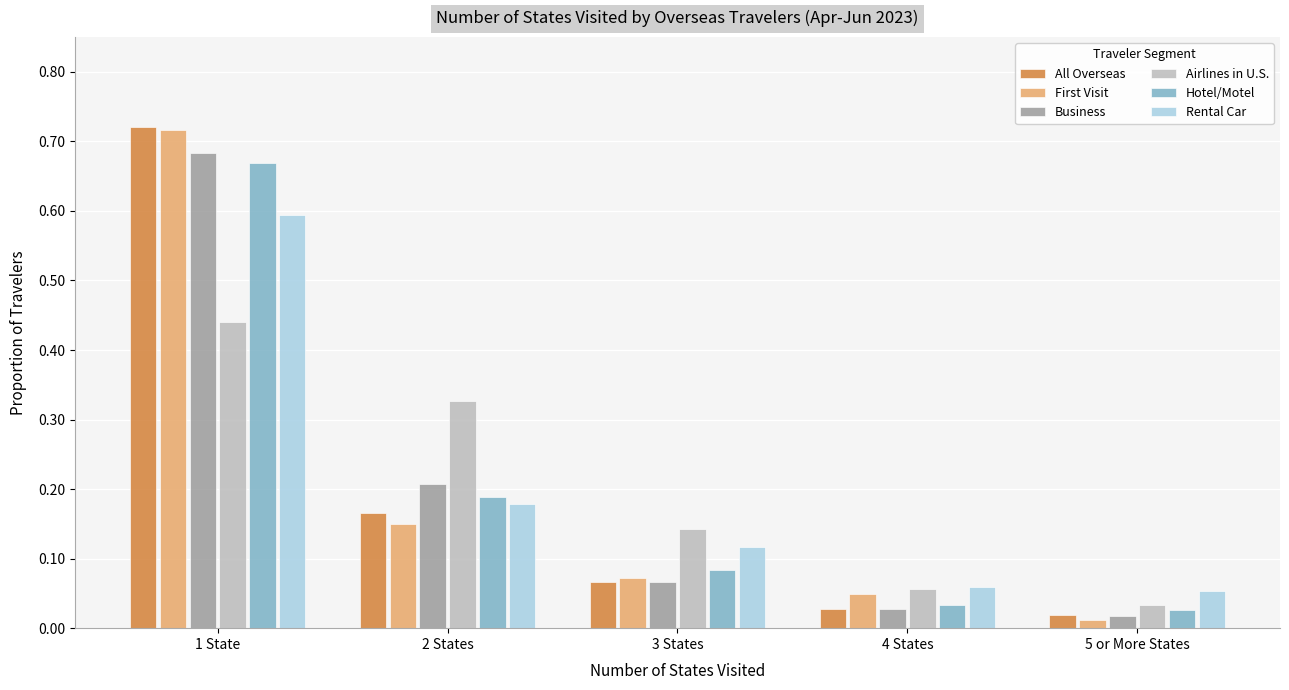

What is the total value across all series at 1 State?

3.8